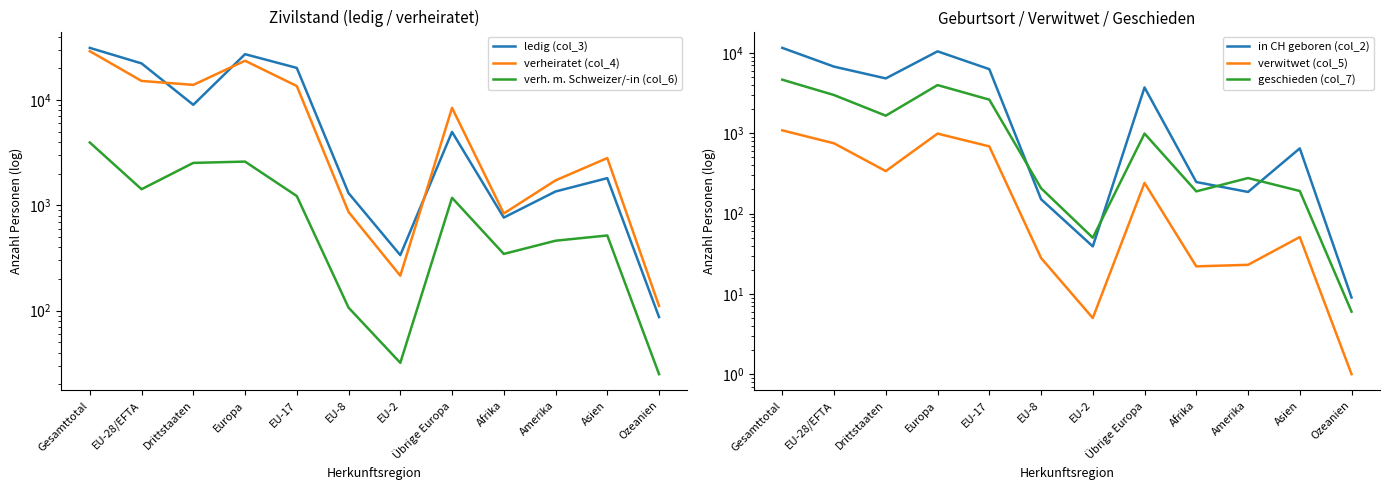

How many interior local peaks does the verh. m. Schweizer/-in (col_6) series have?

3